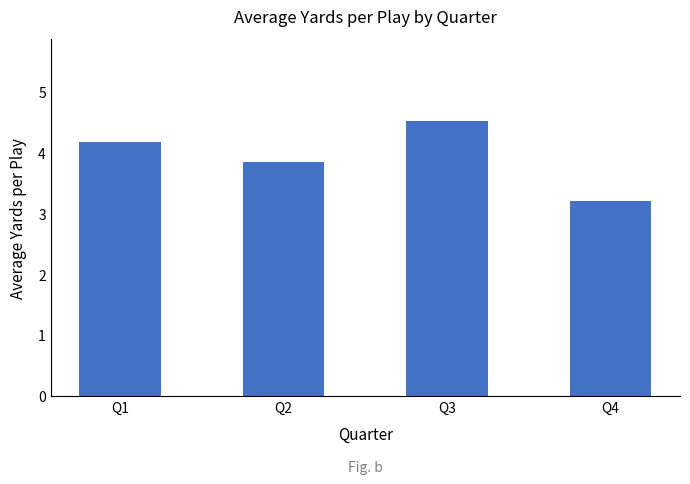

Where does the data first go above 4?

Q1